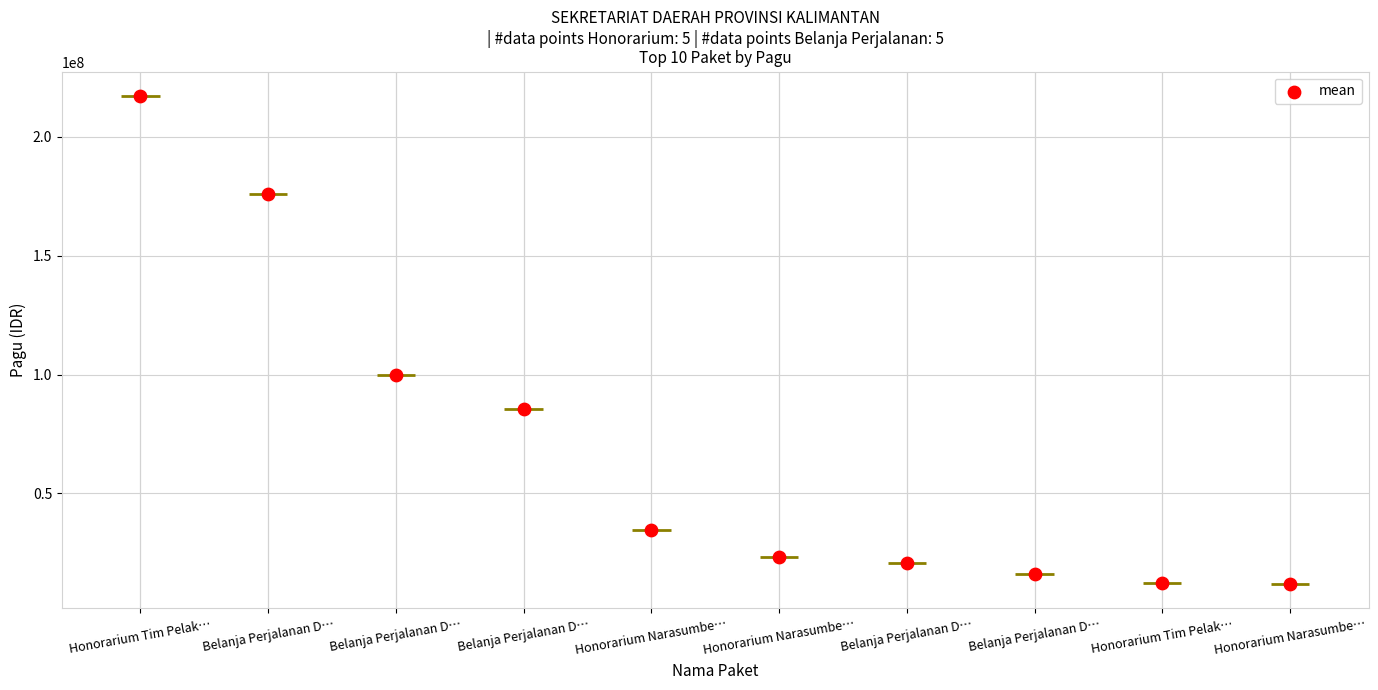

Between Honorarium Narasumbe… and Belanja Perjalanan D…, which is larger?

Belanja Perjalanan D…